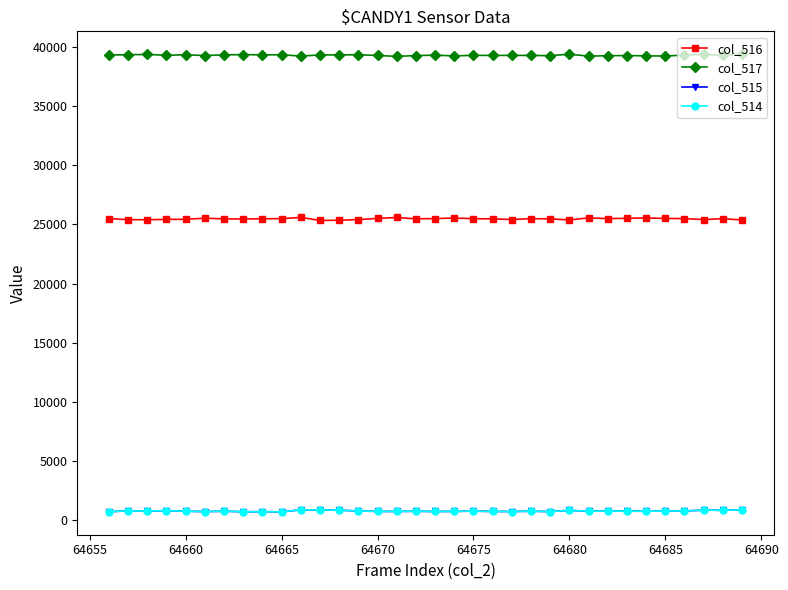

What is the value of the col_515 point at the 15th from the left?

734